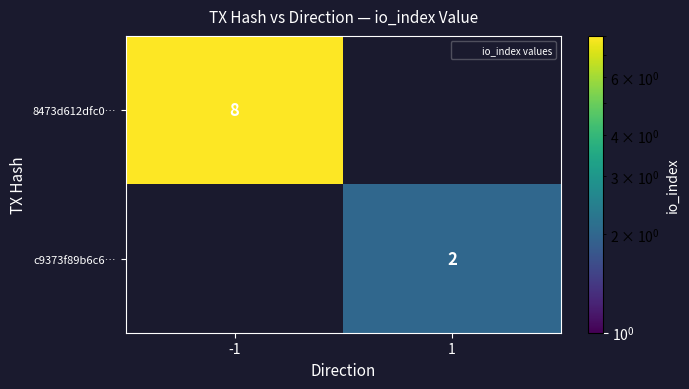

The value of c9373f89b6c6… at 1 is 2. True or false?

True